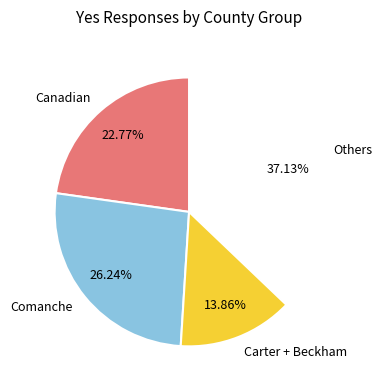

What is the ratio of the value at Comanche to the value at Canadian?

1.2